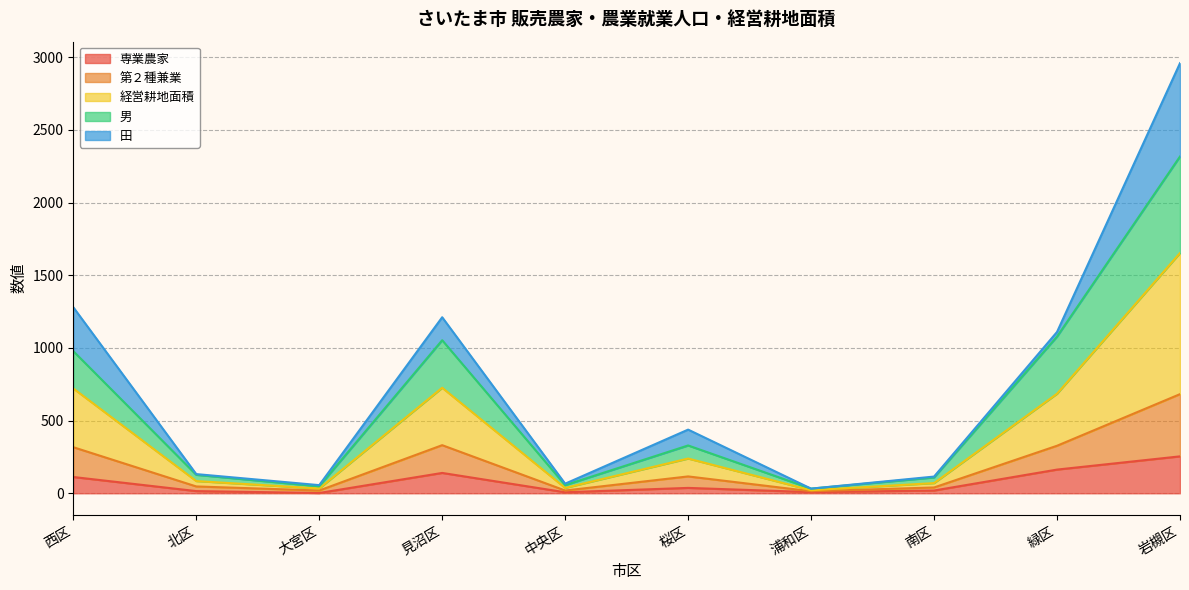

Which label corresponds to the smallest value in the chart?

大宮区